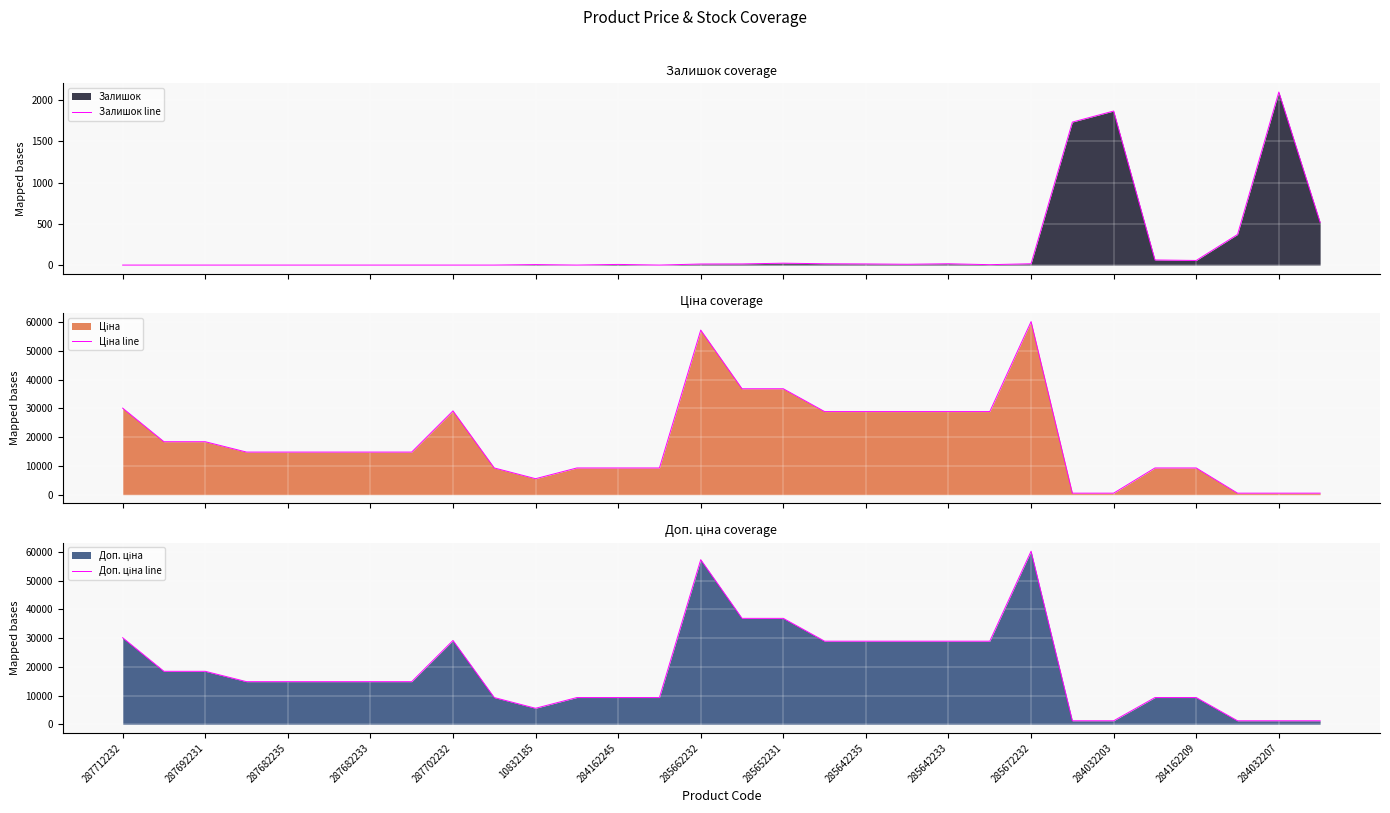

True or false: Ціна line and Доп. ціна line intersect in this chart.

False